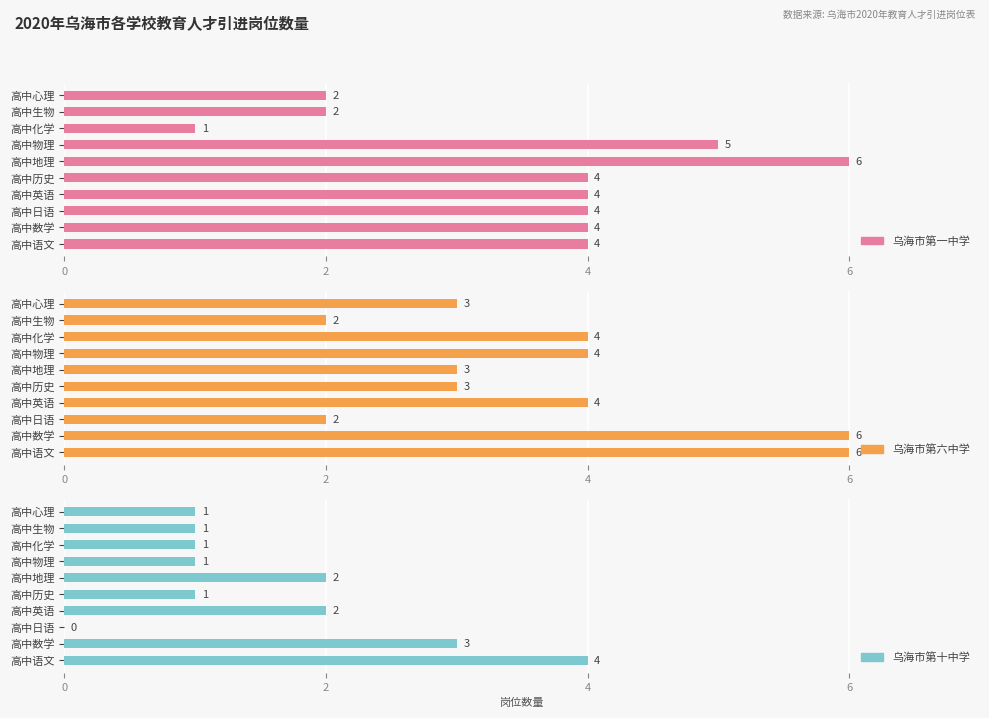

Count the 乌海市第一中学 values in the range 2 to 4.

7